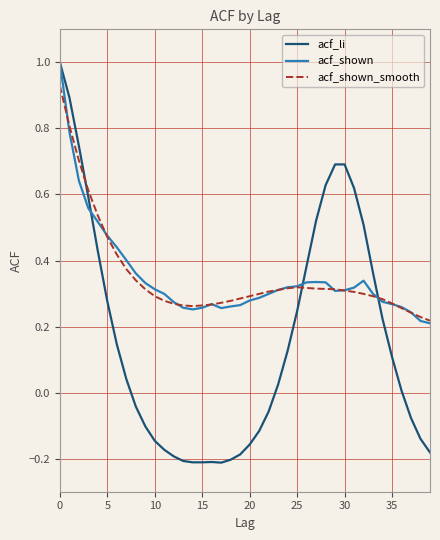

What are all the series names shown in the legend?

acf_li, acf_shown, acf_shown_smooth